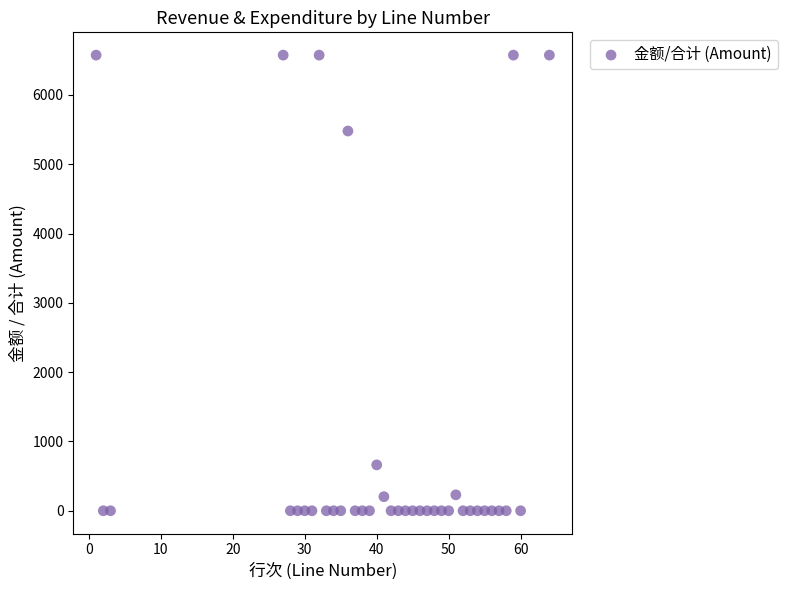

What is the range of X values (max minus min)?

63.0